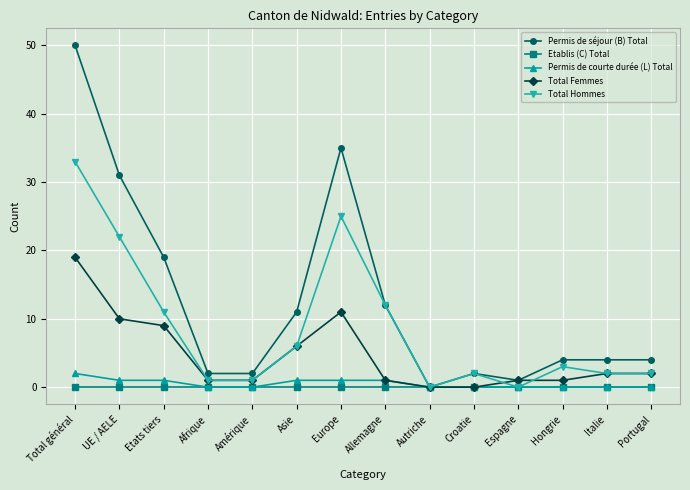

How many positive values does the Permis de séjour (B) Total series have?

13